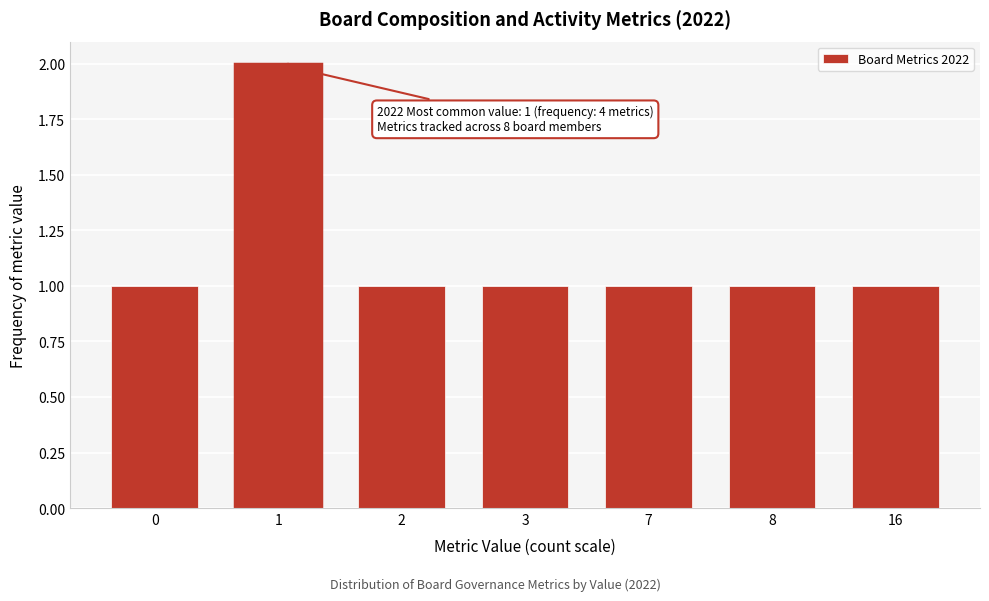

Reading left to right, list all the values displayed in this chart.

1	2	1	1	1	1	1